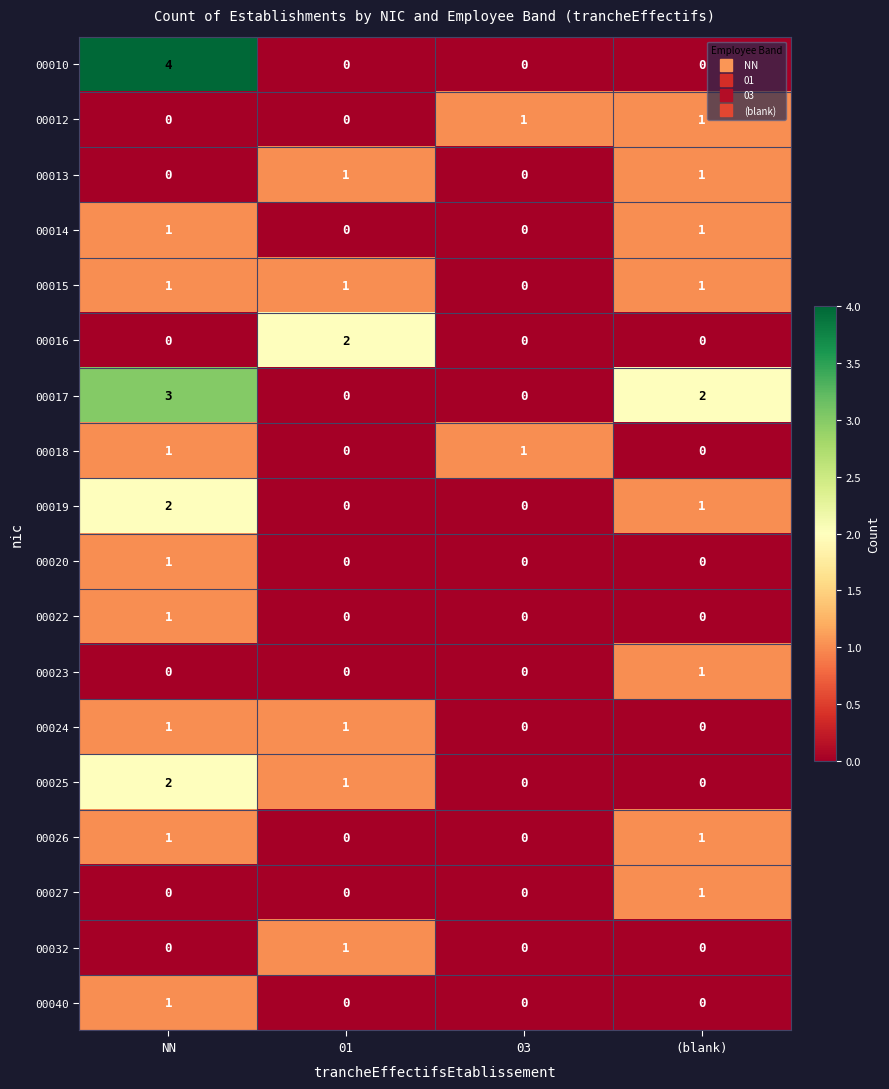

Count the 00018 values in the range 0 to 1.

4